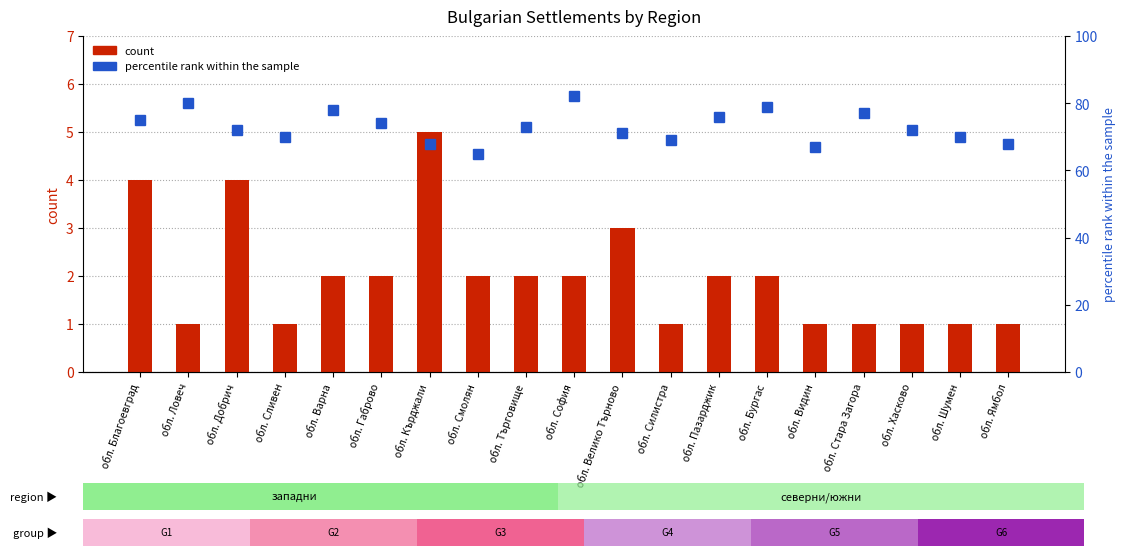

What is the sum of the count values at обл. Шумен and обл. Сливен?

2